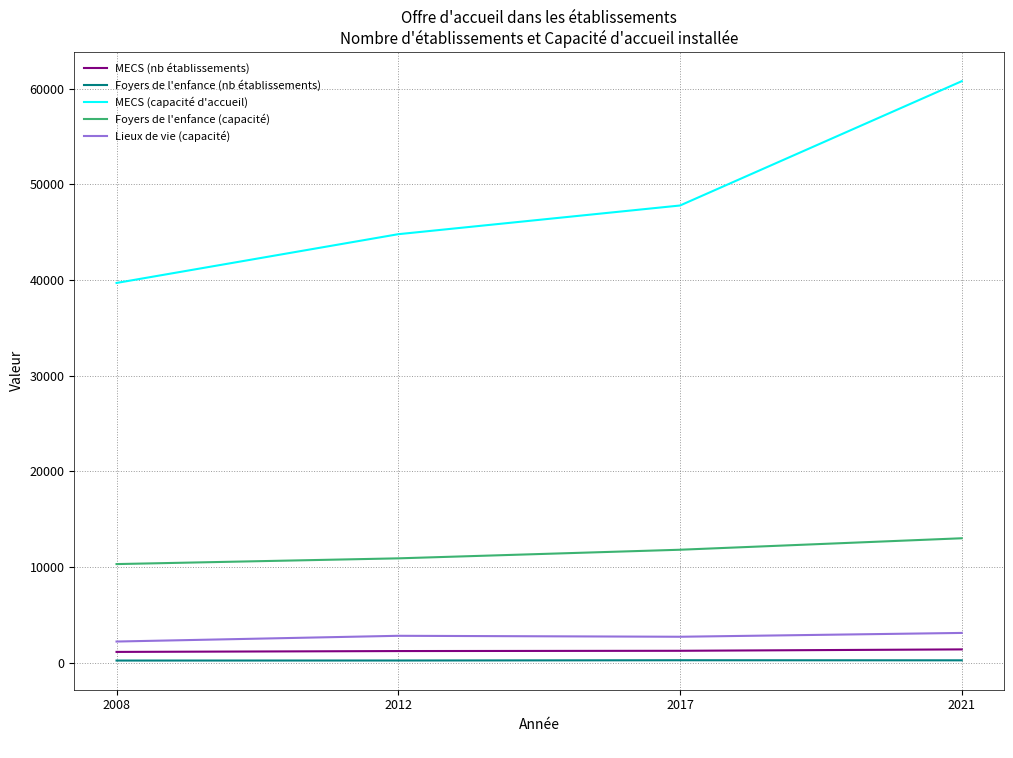

Which label corresponds to the largest value in the chart?

2021